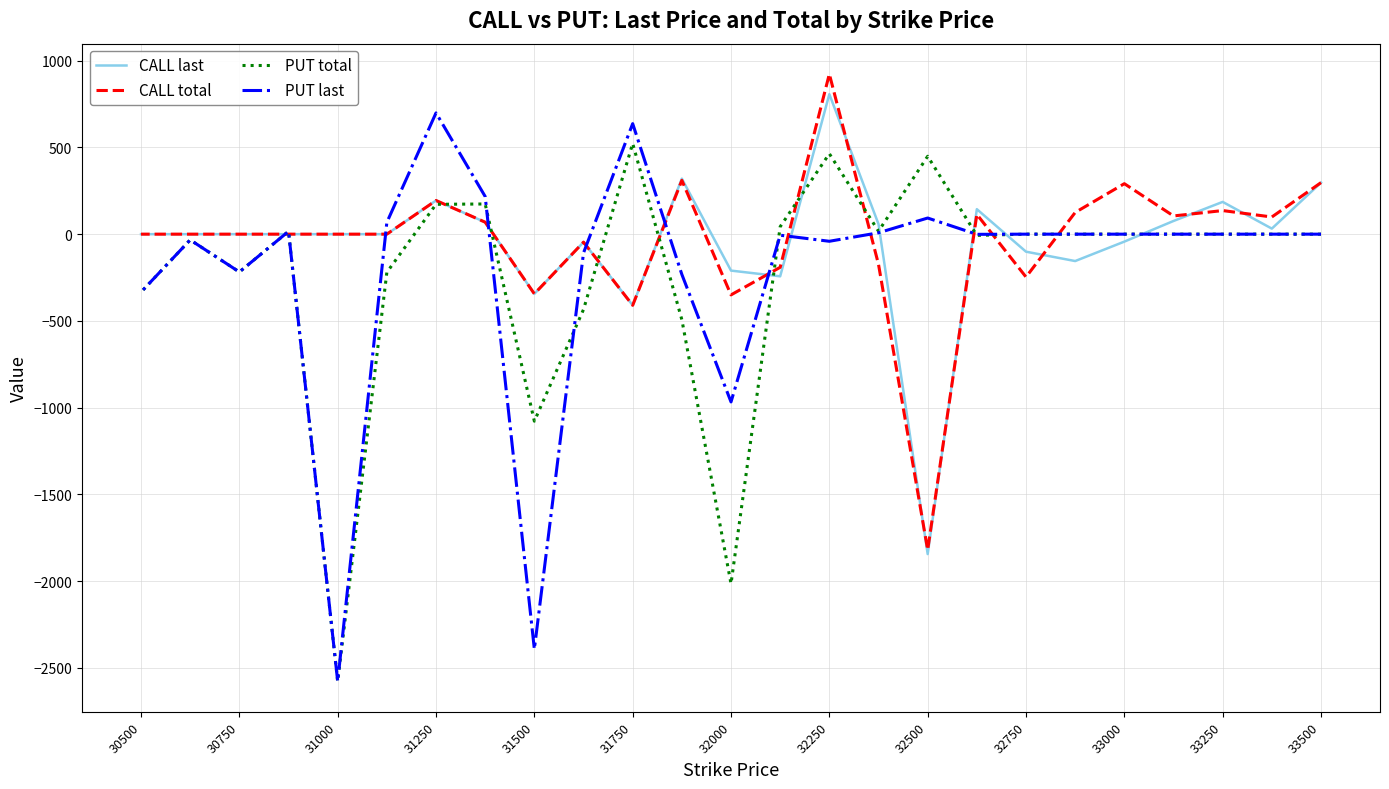

Does the chart have visible grid lines?

Yes